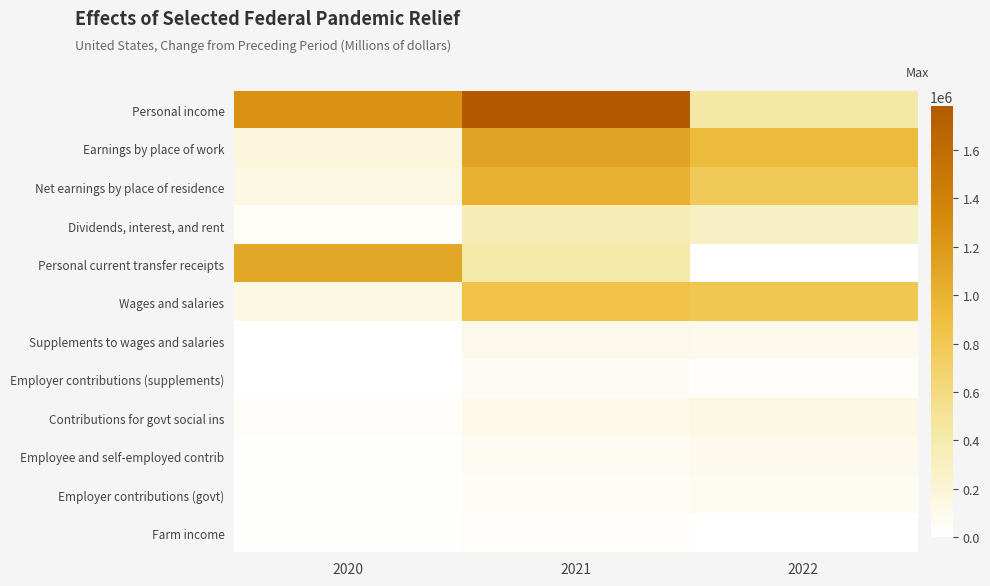

At how many categories does at least one series exceed 358264?

3